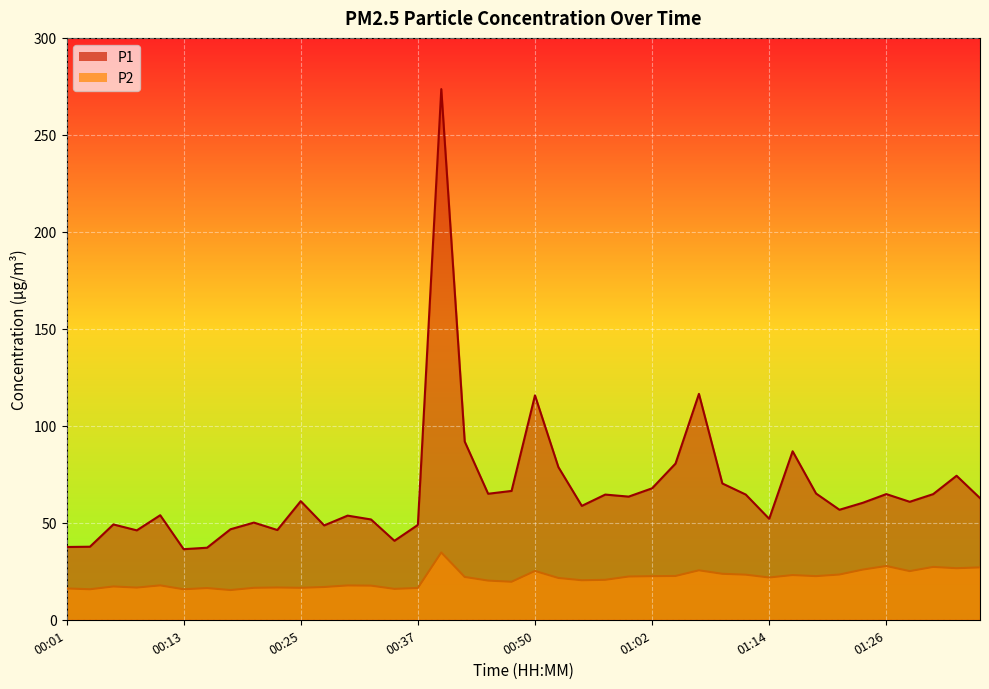

The P2 series shows 46.8 at 01:31. True or false?

False